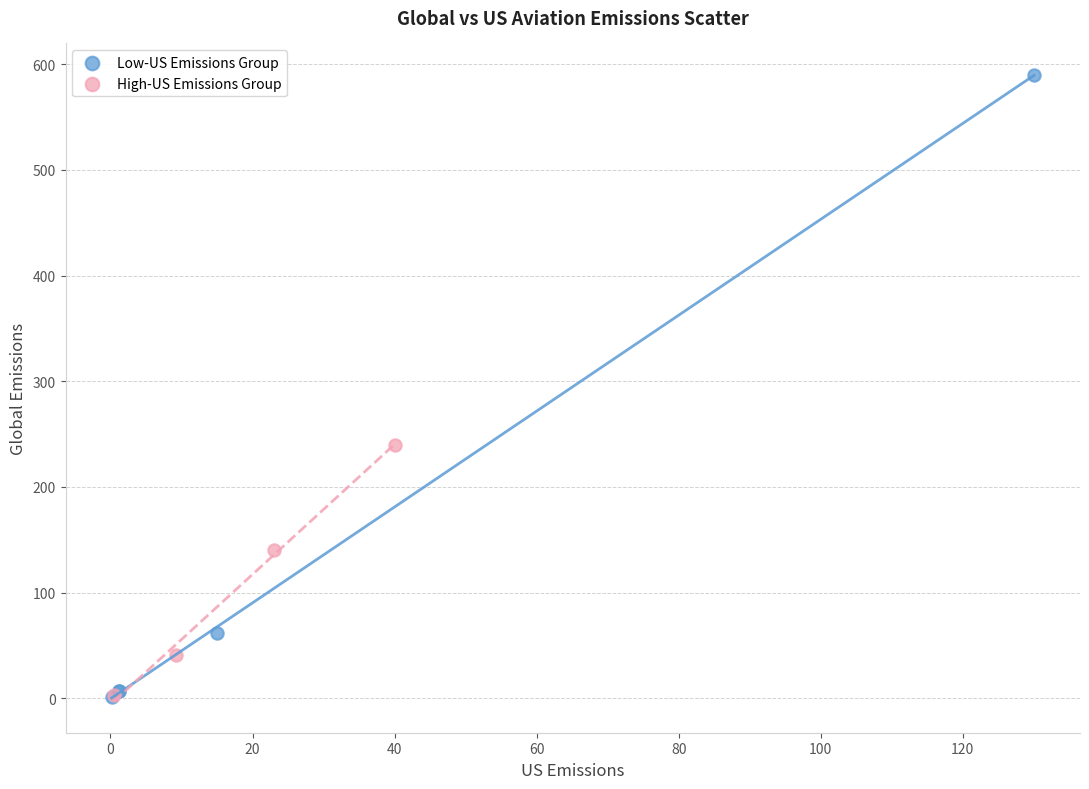

Which series has the largest Y range (max minus min)?

Low-US Emissions Group